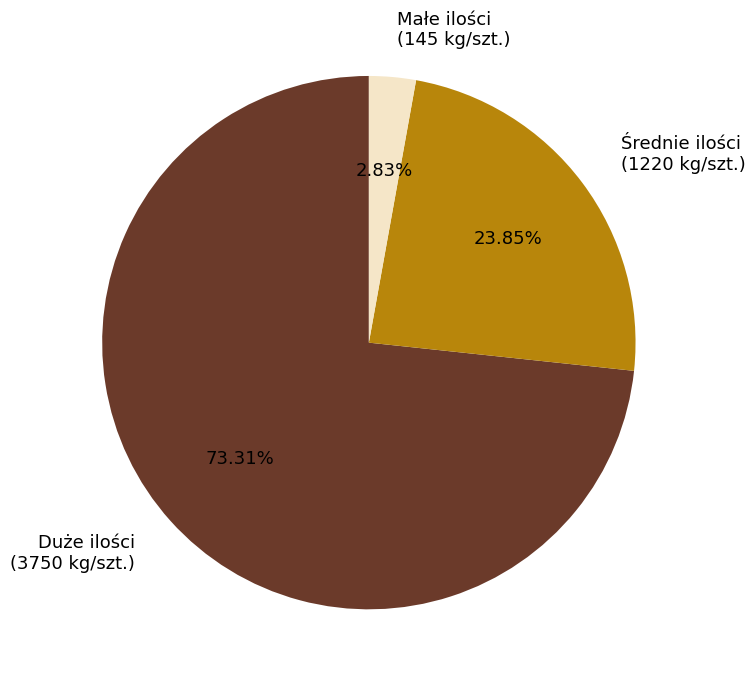

Does any single category account for the majority?

Yes